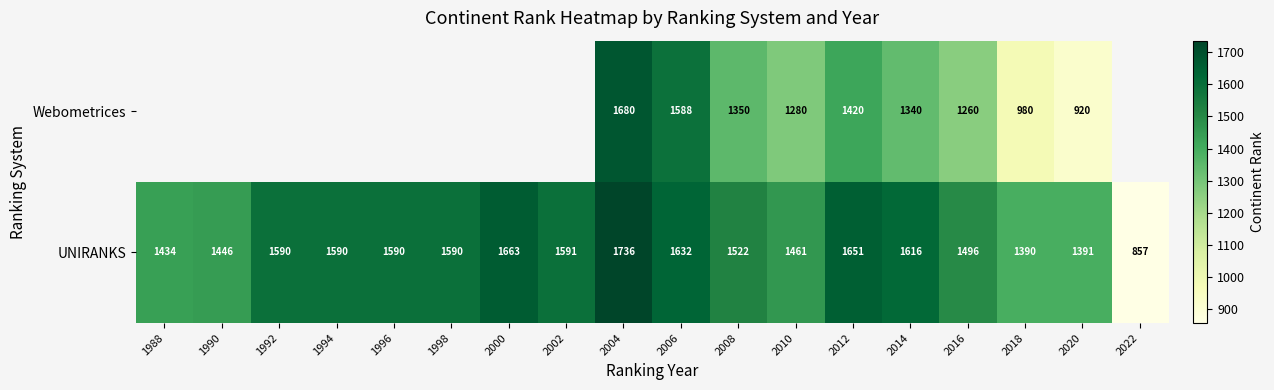

What is the smallest value displayed?

857.0